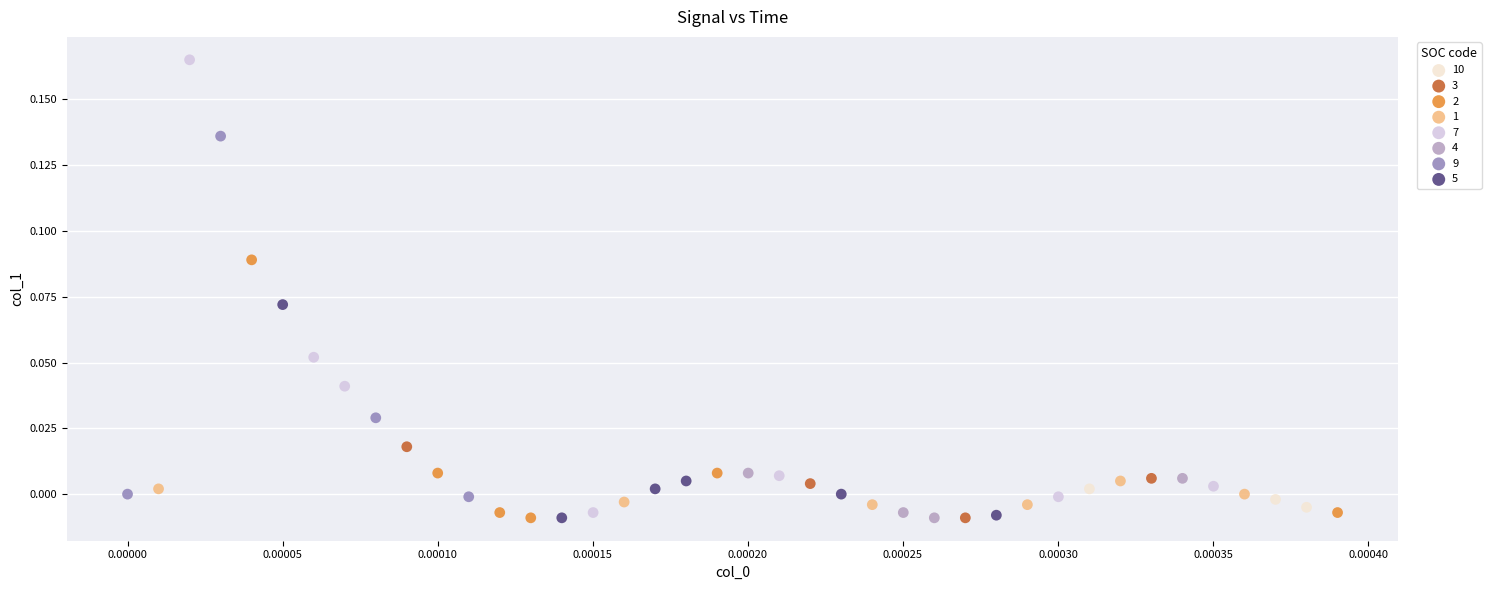

Which series has the largest Y range (max minus min)?

7